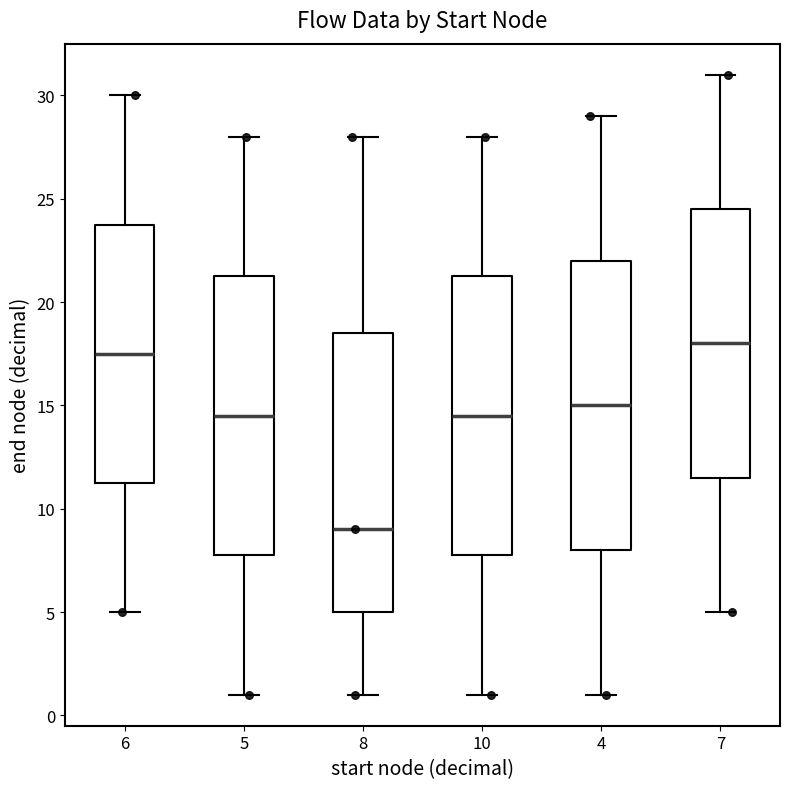

Reading left to right, read every box against the y-axis: the position of its median line, the range the box covers, and the ends of its whiskers. The values are not printed on the chart, so give them approximately, as read against the axis.

6: median 17.5, box 11.5 to 24.0, whiskers 5.0 to 30.0
5: median 14.5, box 8.0 to 21.5, whiskers 1.0 to 28.0
8: median 9.0, box 5.0 to 18.5, whiskers 1.0 to 28.0
10: median 14.5, box 8.0 to 21.5, whiskers 1.0 to 28.0
4: median 15.0, box 8.0 to 22.0, whiskers 1.0 to 29.0
7: median 18.0, box 11.5 to 24.5, whiskers 5.0 to 31.0